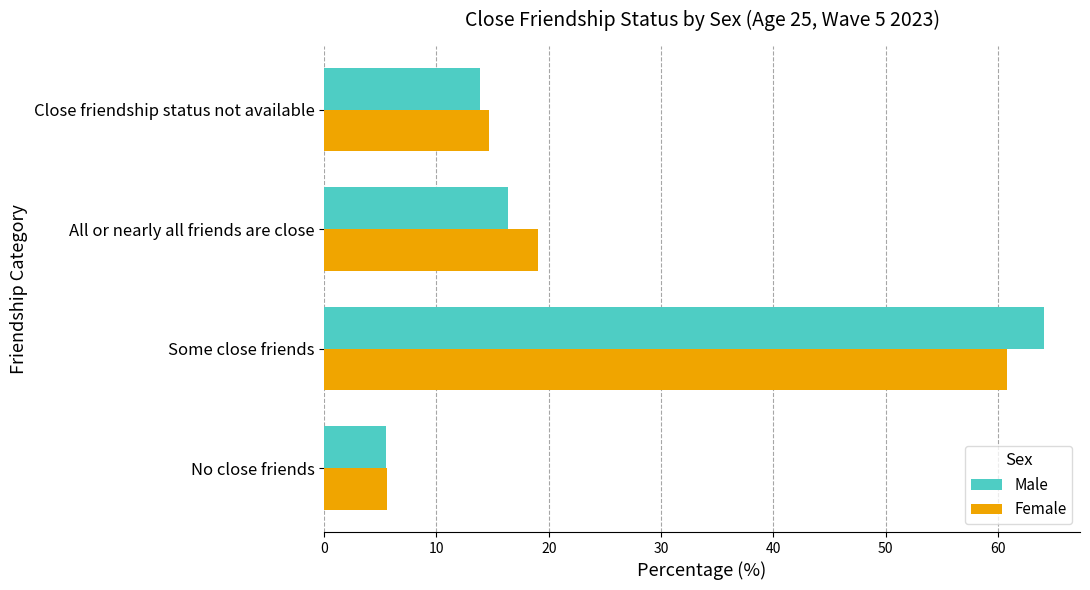

List the series in order of their peak value, highest first.

Male, Female